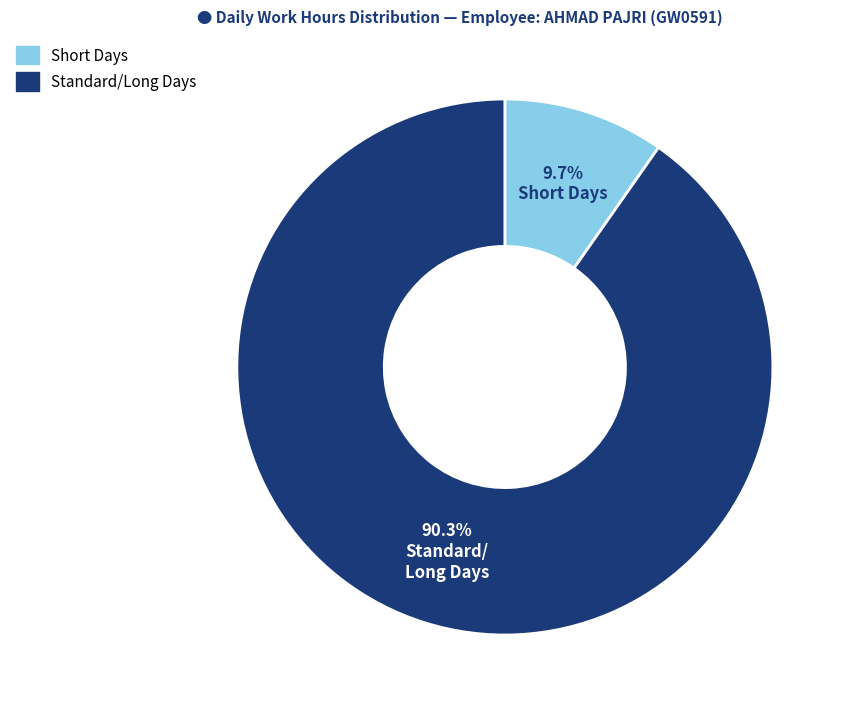

Does any single category account for the majority?

Yes